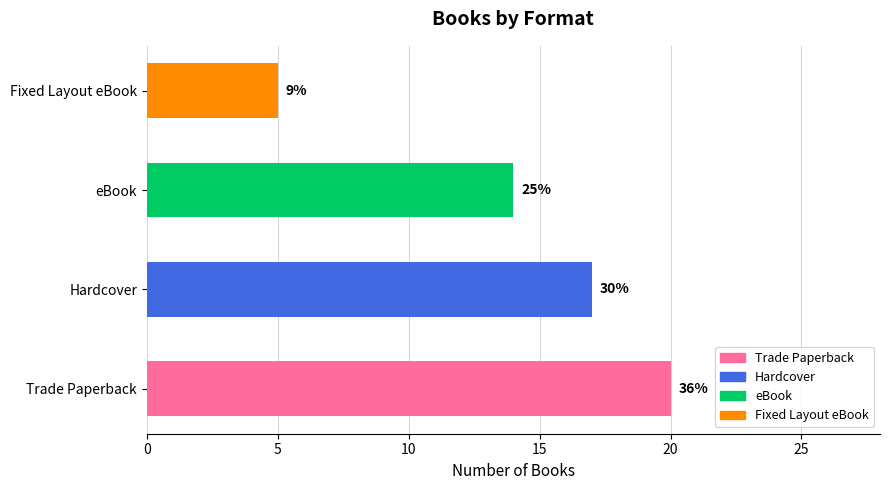

Does the chart contain any negative values?

No